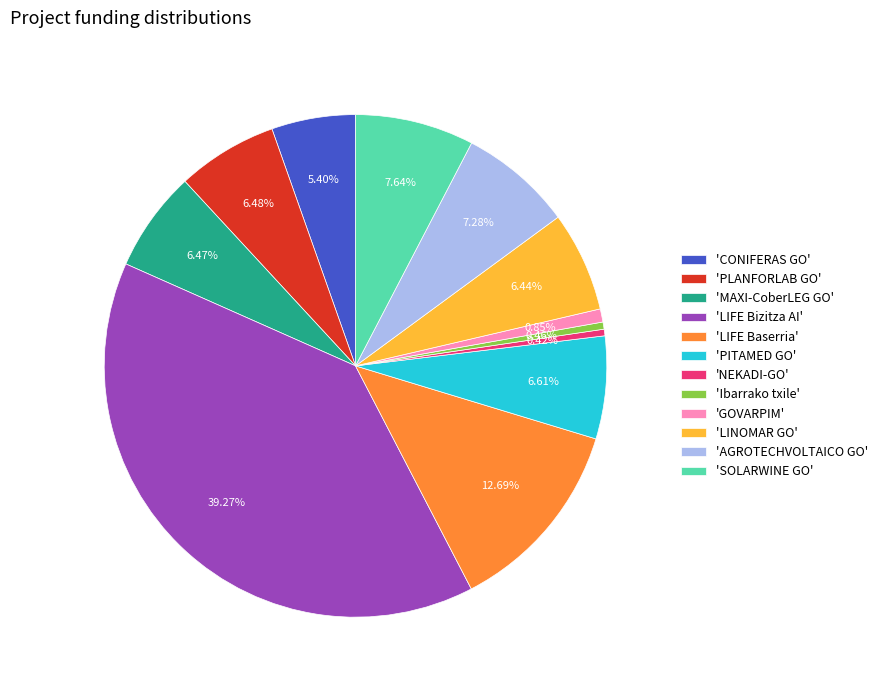

Approximately how many times larger is the value at 'LIFE Baserria' compared to 'LIFE Bizitza AI'?

0.3